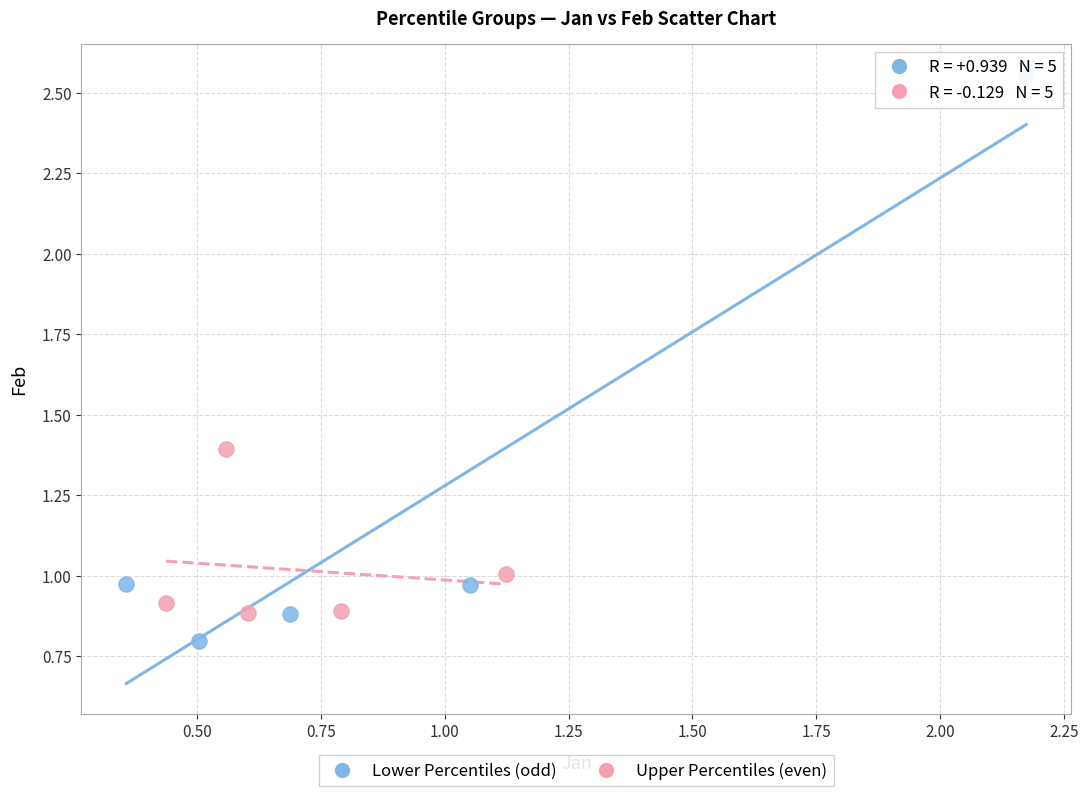

Which series has the largest Y range (max minus min)?

Lower Percentiles (odd)